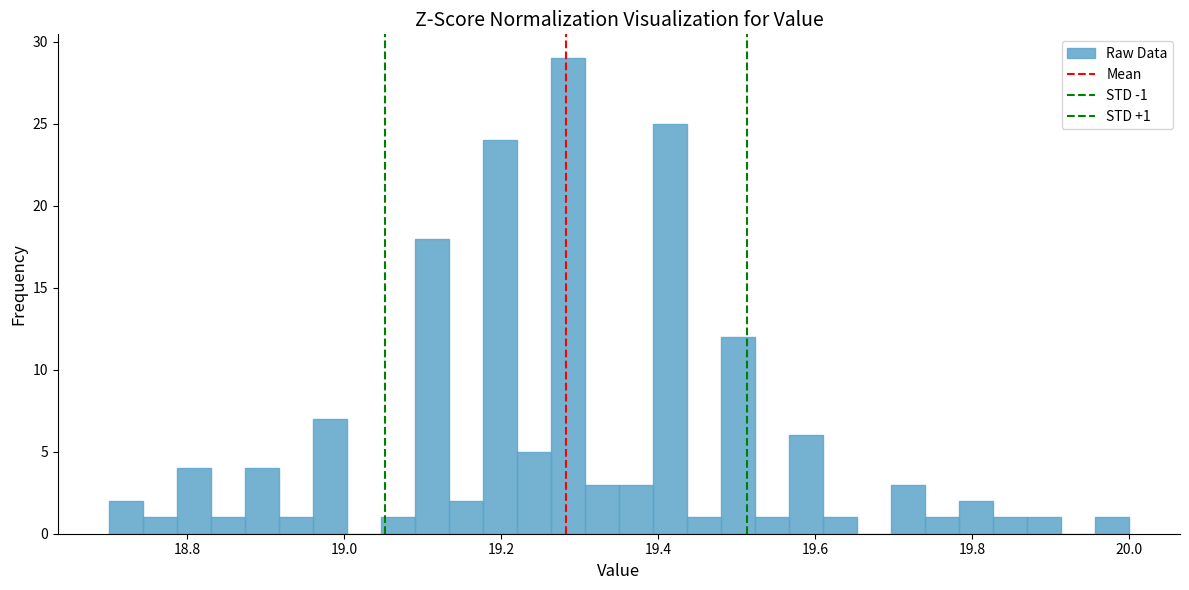

Read against the x-axis, roughly where is the centre of the tallest bar?

19.28